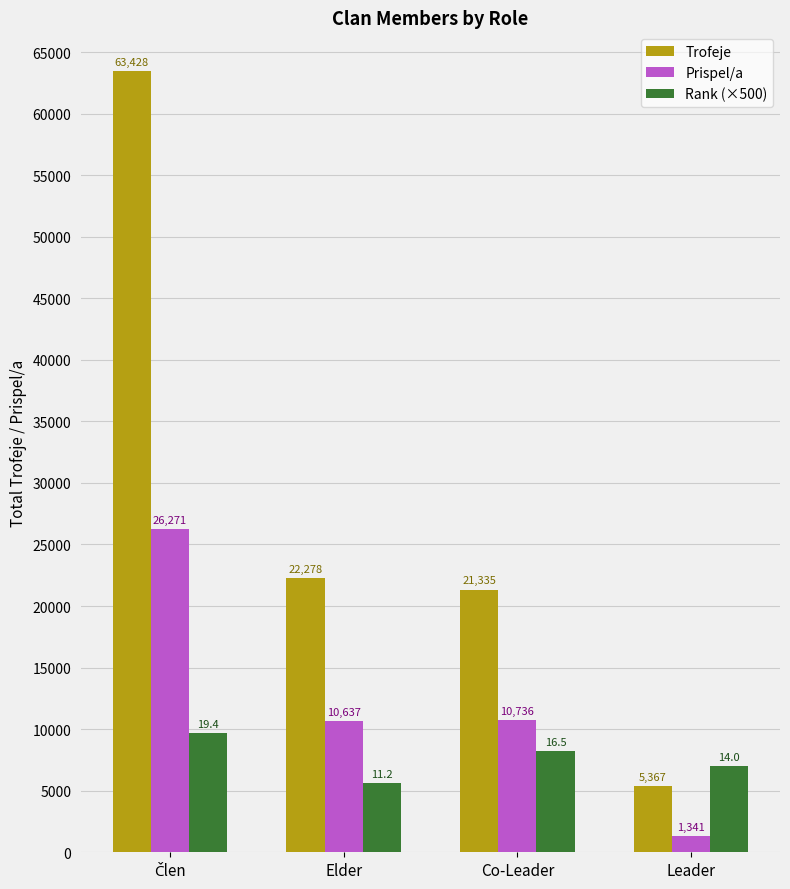

What is the difference between the maximum and minimum values in the Trofeje series?

58061